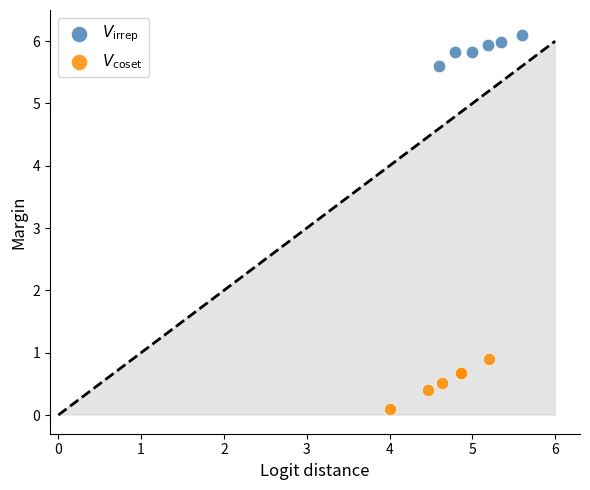

What are all the series names shown in the legend?

$V_{\mathrm{irrep}}$, $V_{\mathrm{coset}}$